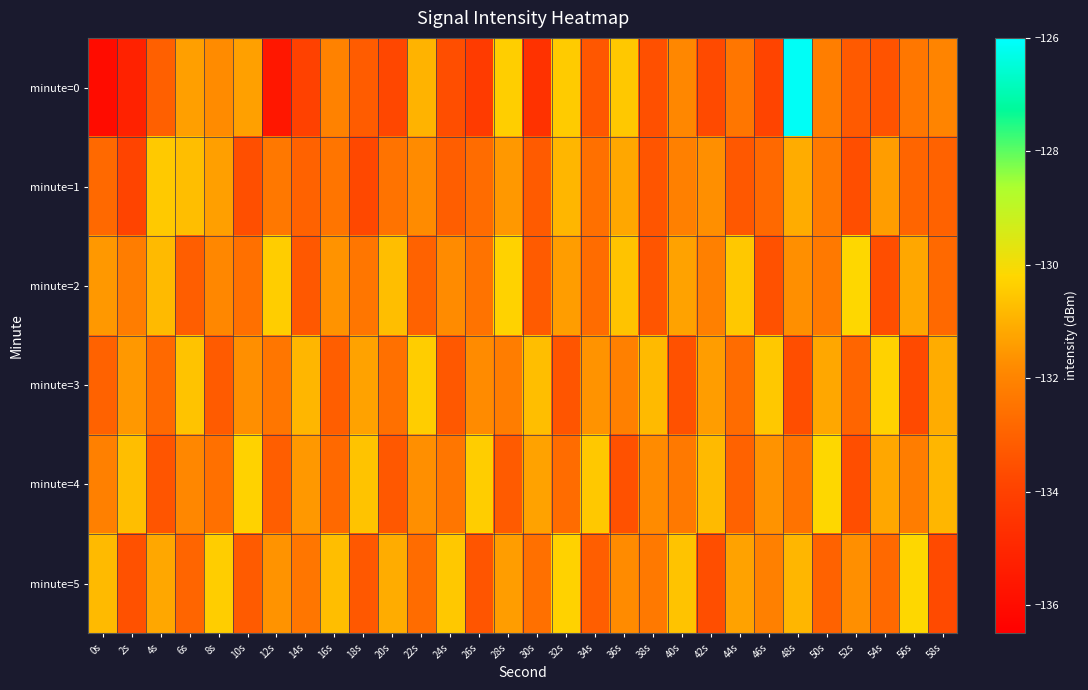

Which series has the largest range (max minus min)?

minute=0